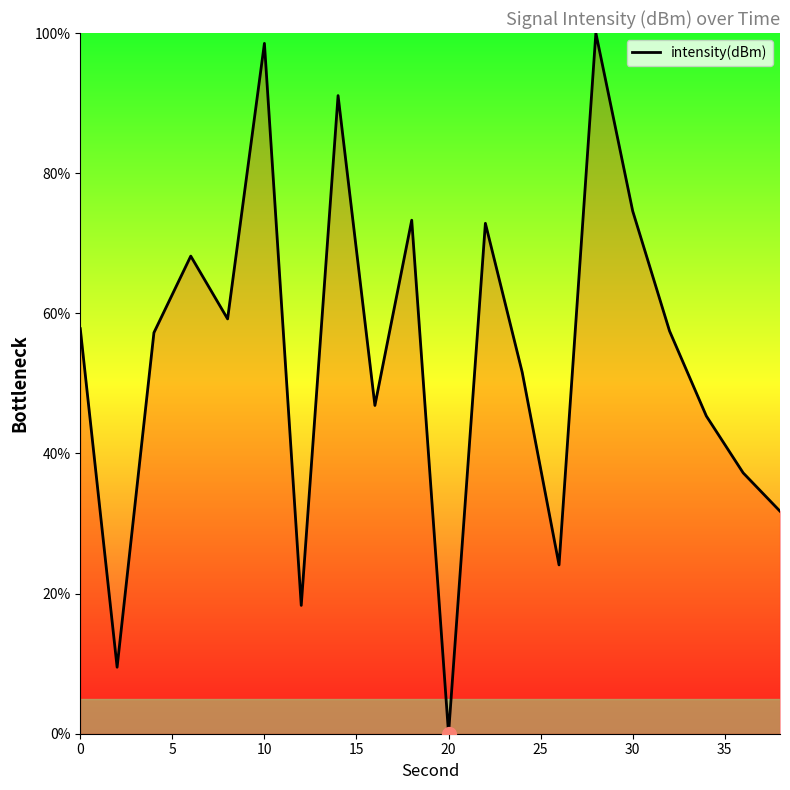

What is the difference between the maximum and minimum values?

100.0